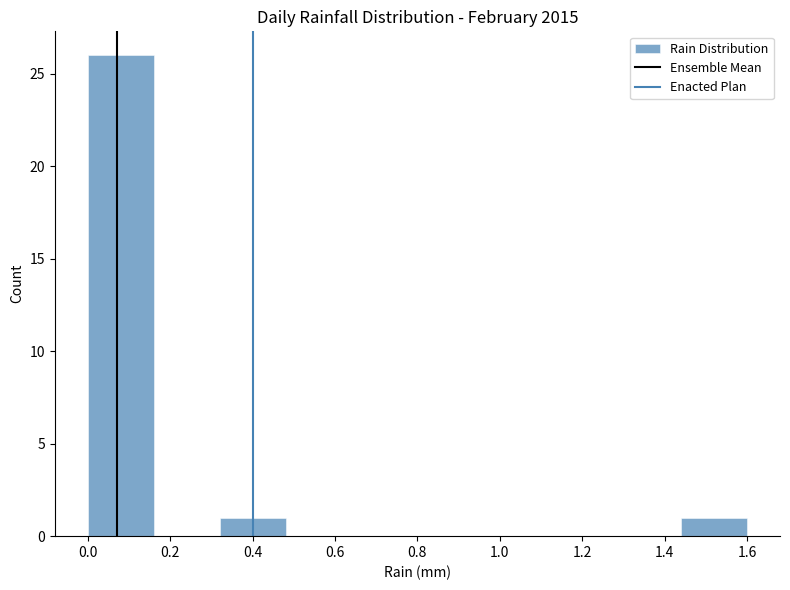

Reading left to right, transcribe this chart: for each bar, give the range it covers on the x-axis and its height. The values are not printed on the chart, so give them approximately, as read against the axis.

0.00 to 0.16: 26
0.16 to 0.32: 0
0.32 to 0.48: 1
0.48 to 0.64: 0
0.64 to 0.80: 0
0.80 to 0.96: 0
0.96 to 1.12: 0
1.12 to 1.28: 0
1.28 to 1.44: 0
1.44 to 1.60: 1